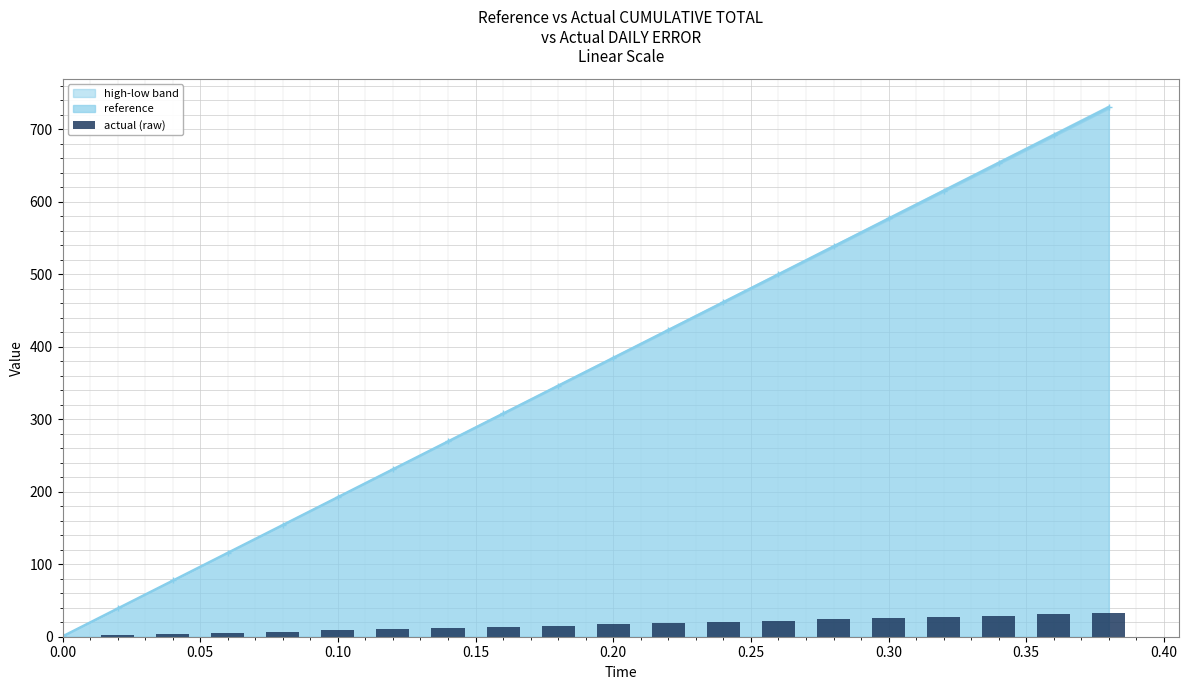

What is the maximum value for reference?

730.9